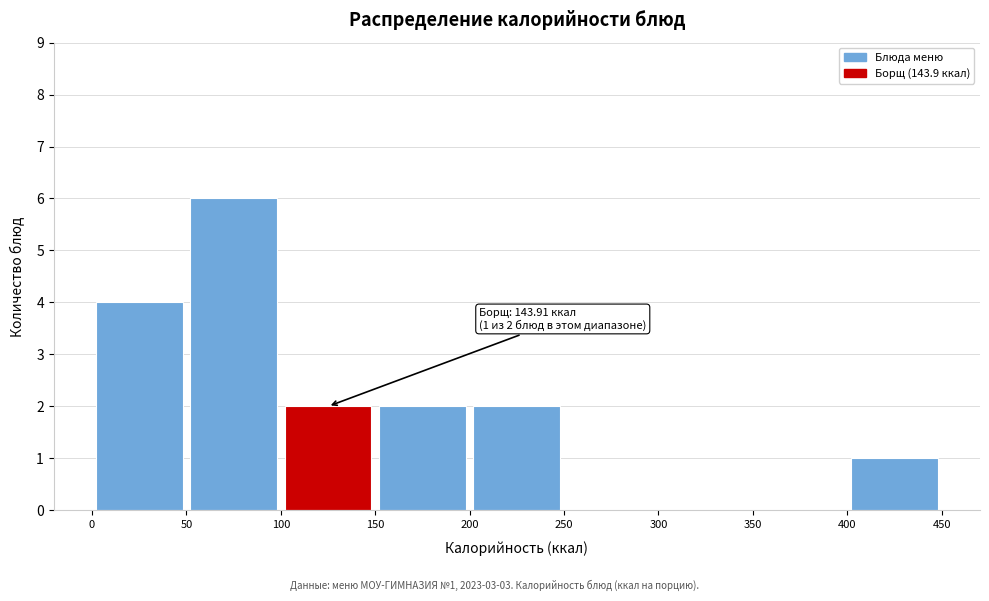

Over which range of the x-axis is the bar tallest?

50 to 100